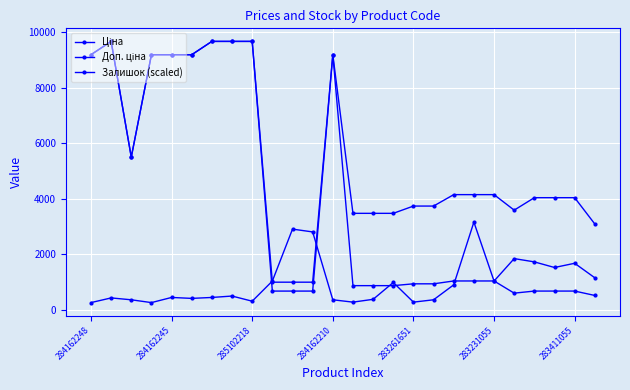

What is the value of the Доп. ціна point at the 6th from the left?

9185.1